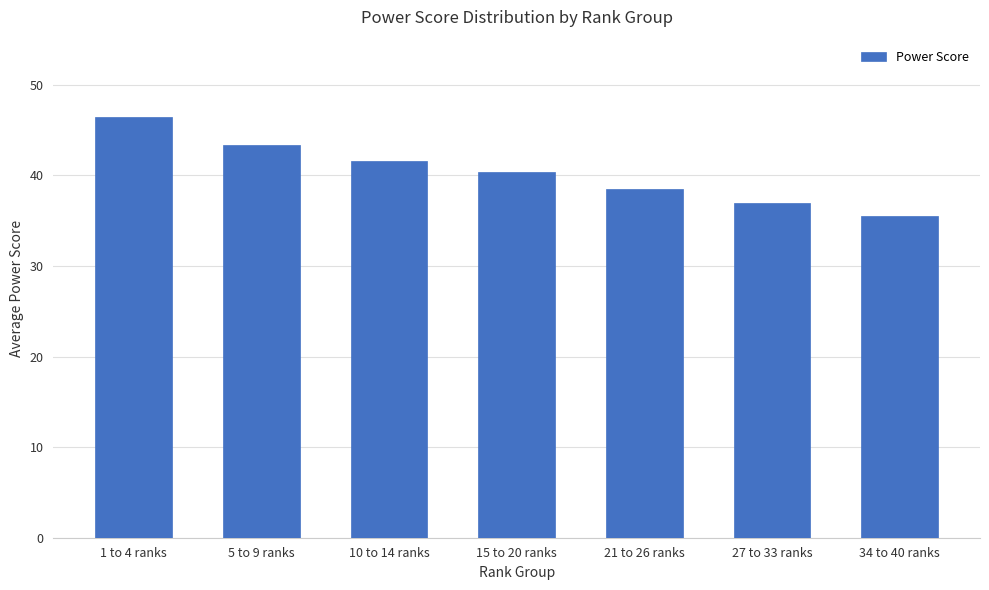

What is the smallest value displayed?

35.6